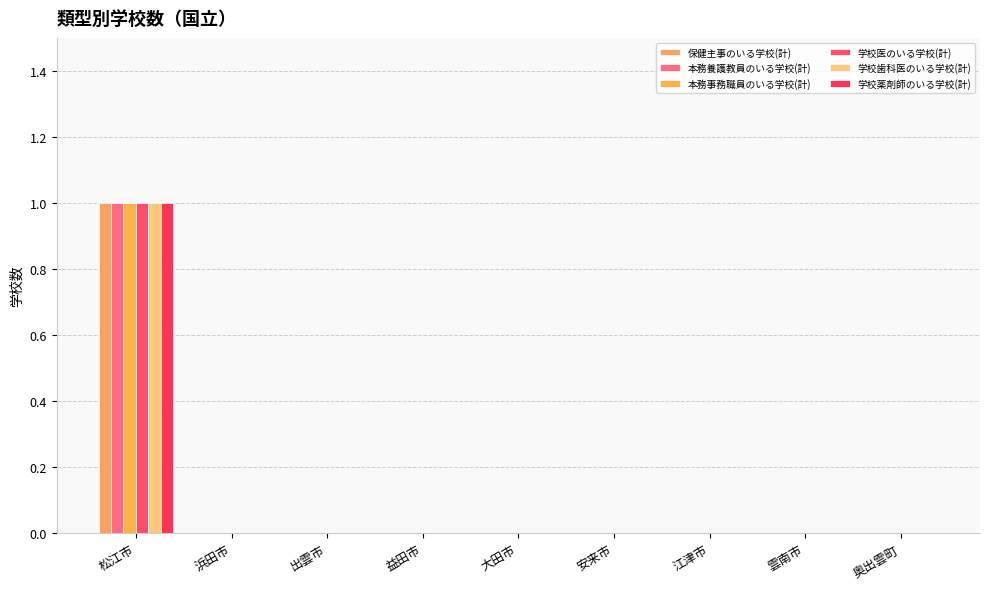

Reading right to left, what are all the values shown in this chart?

保健主事のいる学校(計): 奥出雲町=0	雲南市=0	江津市=0	安来市=0	大田市=0	益田市=0	出雲市=0	浜田市=0	松江市=1
本務養護教員のいる学校(計): 奥出雲町=0	雲南市=0	江津市=0	安来市=0	大田市=0	益田市=0	出雲市=0	浜田市=0	松江市=1
本務事務職員のいる学校(計): 奥出雲町=0	雲南市=0	江津市=0	安来市=0	大田市=0	益田市=0	出雲市=0	浜田市=0	松江市=1
学校医のいる学校(計): 奥出雲町=0	雲南市=0	江津市=0	安来市=0	大田市=0	益田市=0	出雲市=0	浜田市=0	松江市=1
学校歯科医のいる学校(計): 奥出雲町=0	雲南市=0	江津市=0	安来市=0	大田市=0	益田市=0	出雲市=0	浜田市=0	松江市=1
学校薬剤師のいる学校(計): 奥出雲町=0	雲南市=0	江津市=0	安来市=0	大田市=0	益田市=0	出雲市=0	浜田市=0	松江市=1